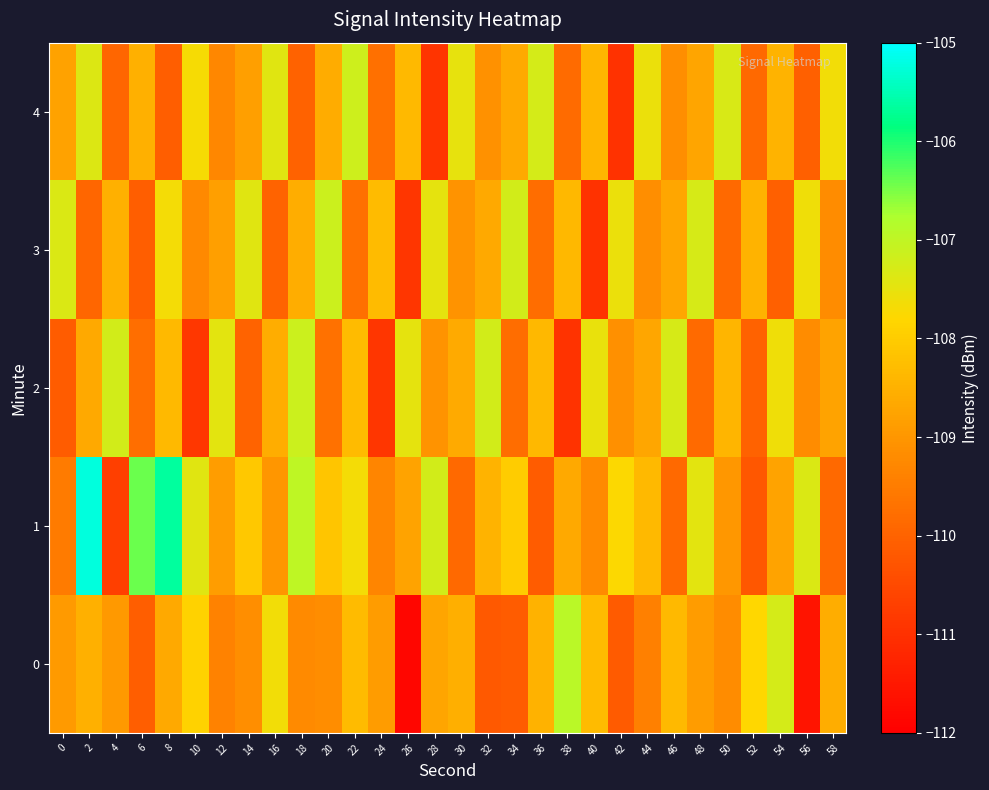

Which series changed the most between 48 and 58?

1